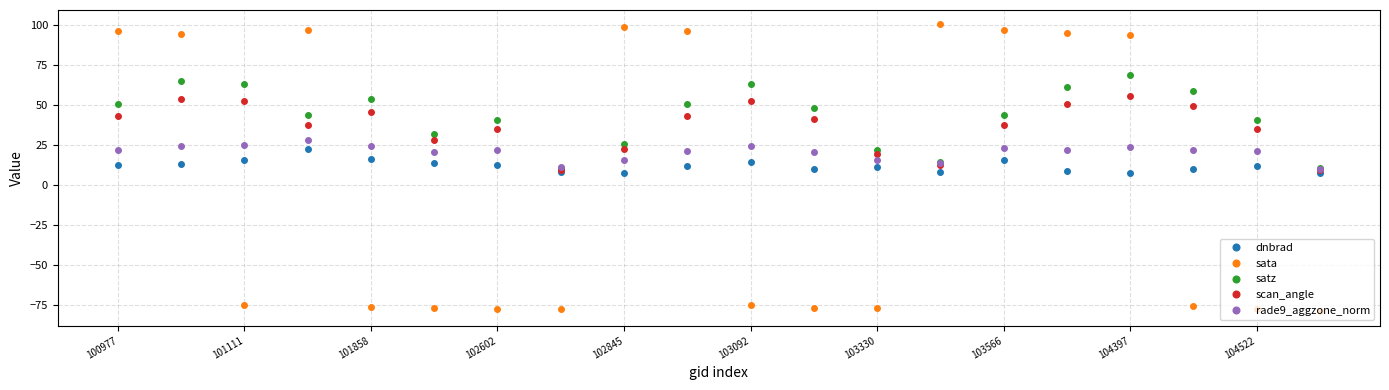

What is the value of the sata point at the 5th from the left?

-76.1